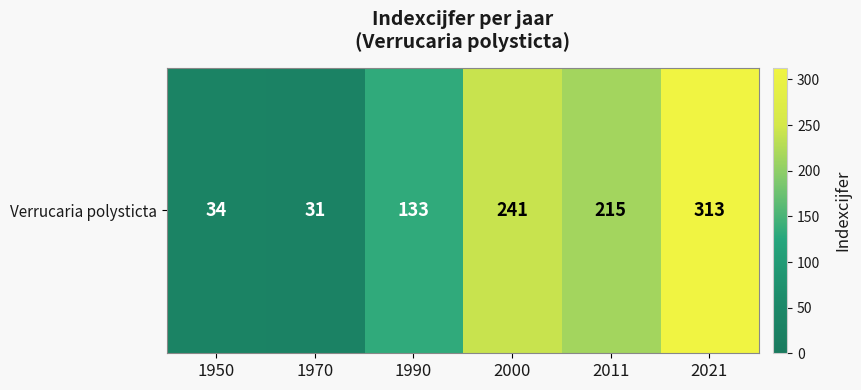

List the labels in order of value, smallest first.

1970, 1950, 1990, 2011, 2000, 2021